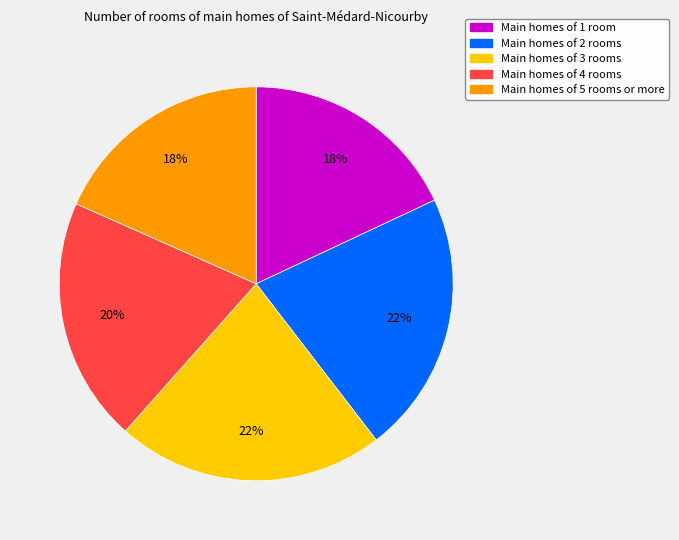

To the nearest percent, what portion does Main homes of 4 rooms represent?

20%